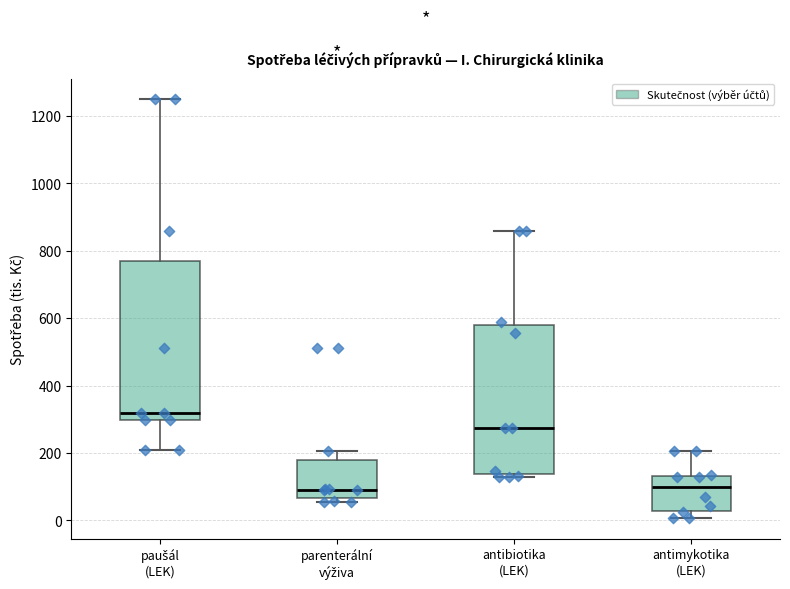

Reading left to right, read every box against the y-axis: the position of its median line, the range the box covers, and the ends of its whiskers. The values are not printed on the chart, so give them approximately, as read against the axis.

paušál (LEK): median 320, box 300 to 780, whiskers 200 to 1240
parenterální výživa: median 100, box 60 to 180, whiskers 60 (just below the box's lower edge) to 200
antibiotika (LEK): median 280, box 140 to 580, whiskers 120 to 860
antimykotika (LEK): median 100, box 20 to 140, whiskers 0 to 200